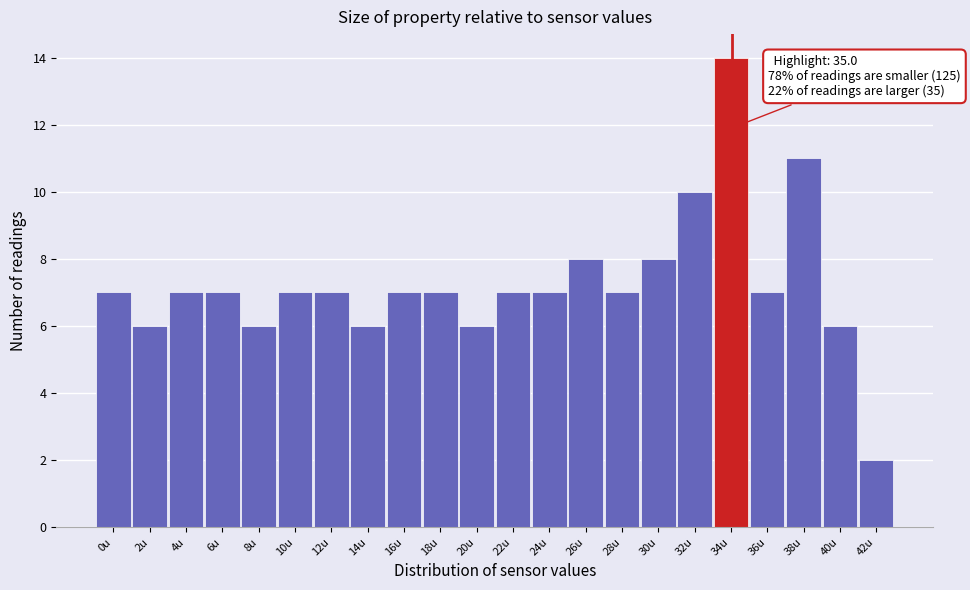

Reading right to left, extract all data points from this chart.

42u=2	40u=6	38u=11	36u=7	34u=14	32u=10	30u=8	28u=7	26u=8	24u=7	22u=7	20u=6	18u=7	16u=7	14u=6	12u=7	10u=7	8u=6	6u=7	4u=7	2u=6	0u=7